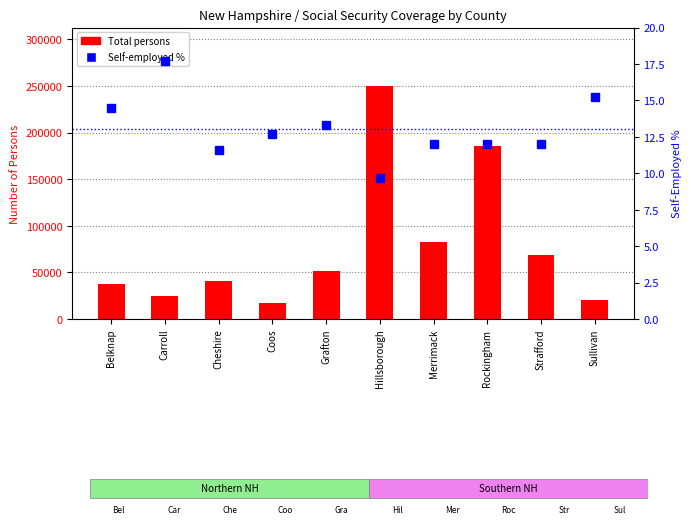

At Sullivan, list the series in order from smallest to largest.

Self-employed %, Total persons